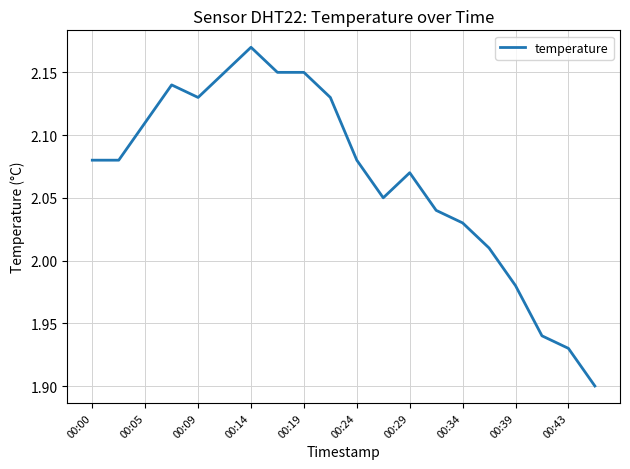

What is the difference between the maximum and minimum values?

0.3